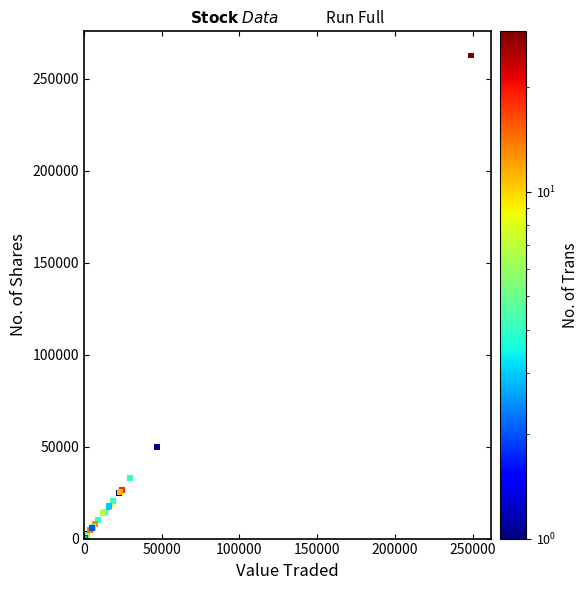

What Y value in the scatter plot is closest to 131325?

50000